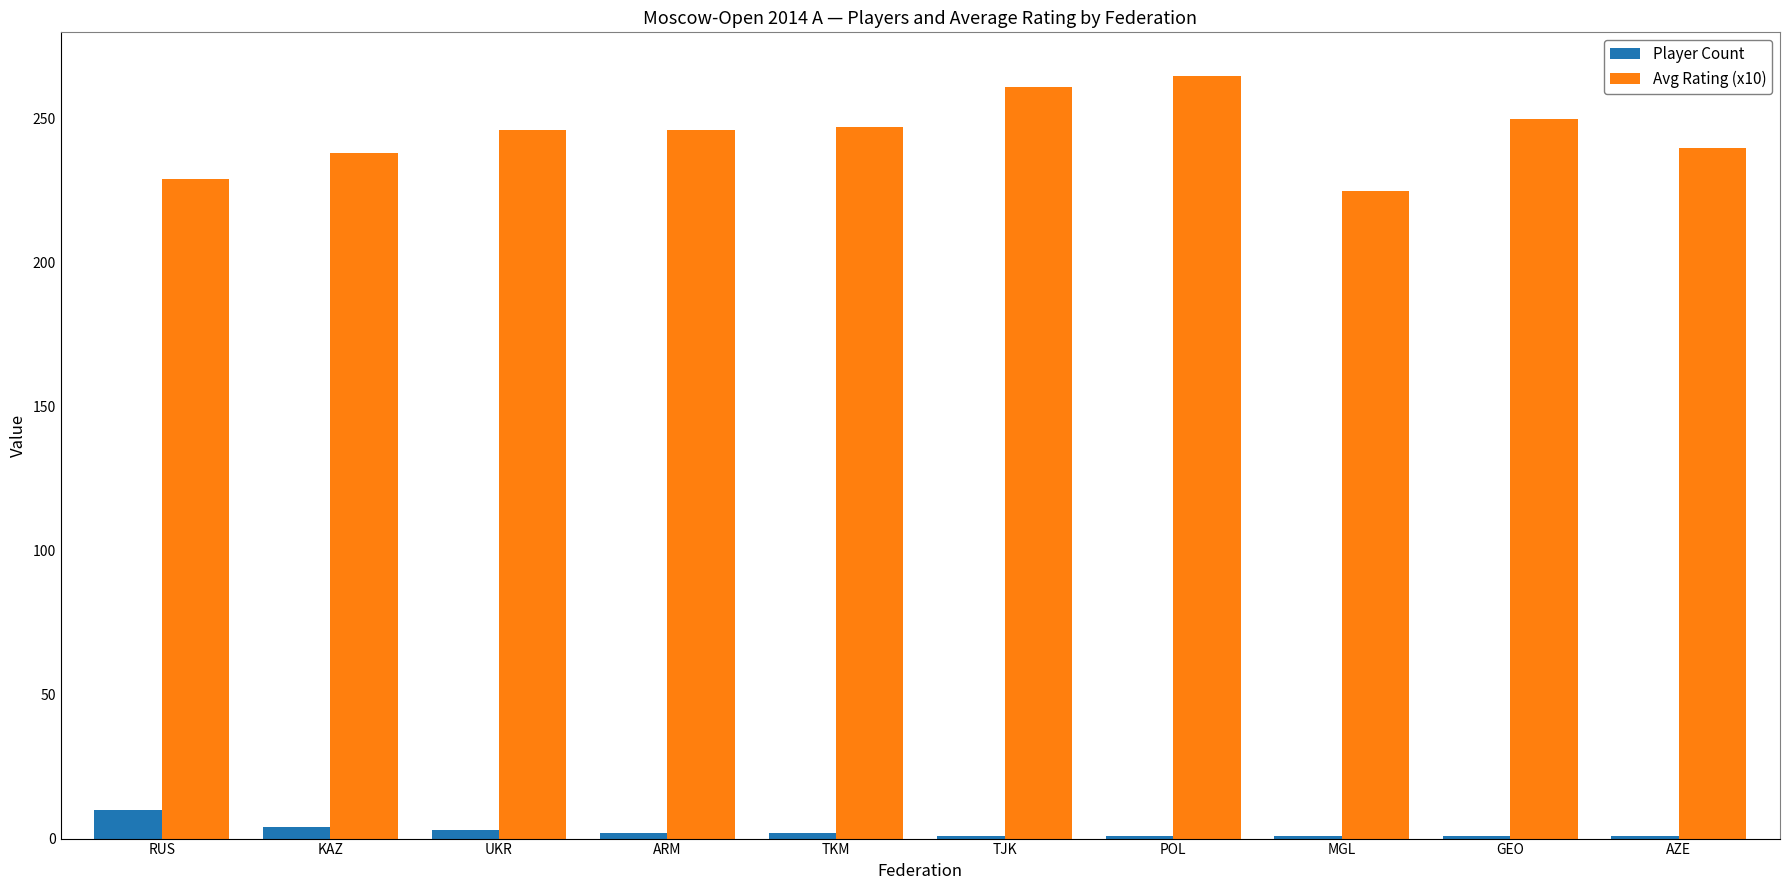

Rank the series by their maximum value, from lowest to highest.

Player Count, Avg Rating (x10)